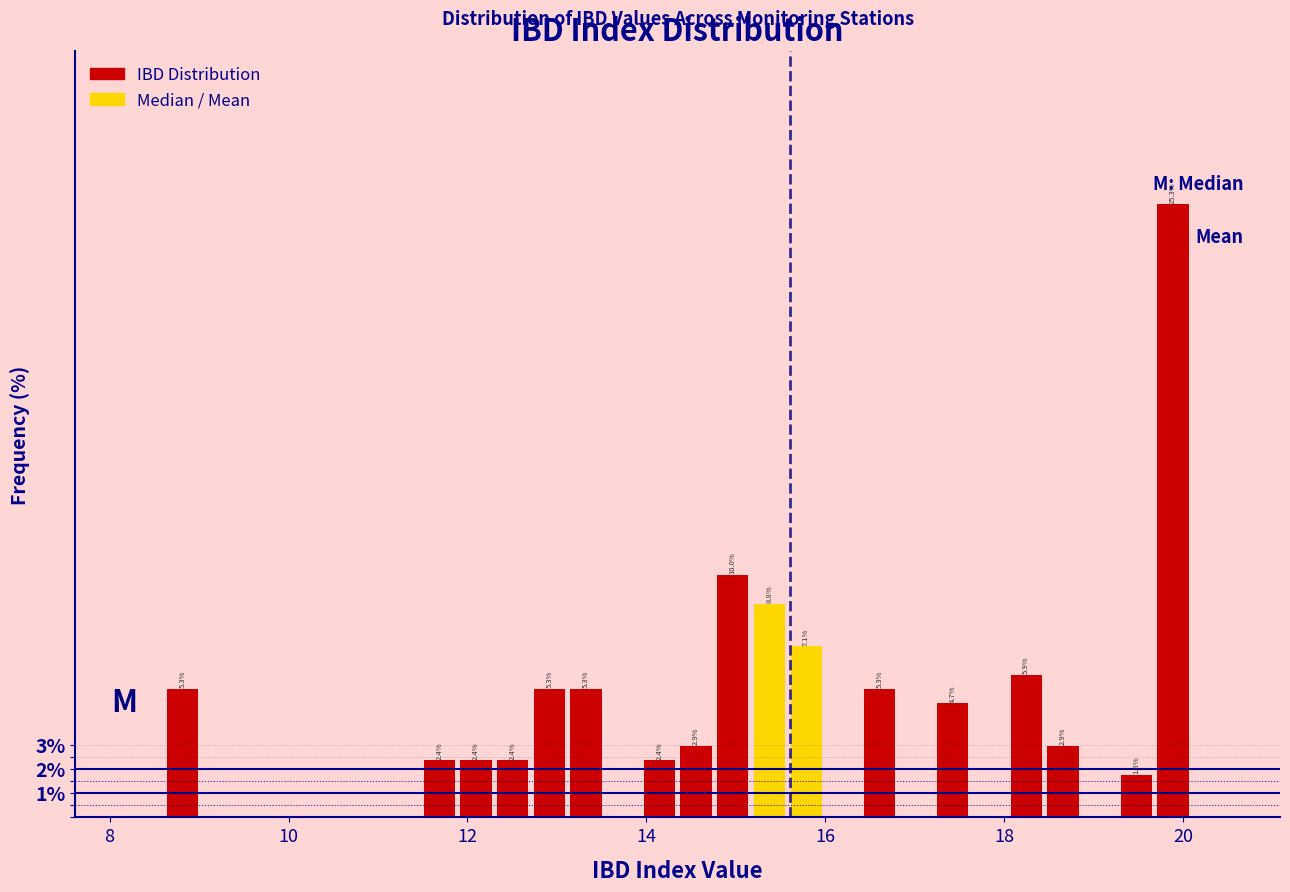

Read against the x-axis, roughly where is the centre of the tallest bar?

19.8